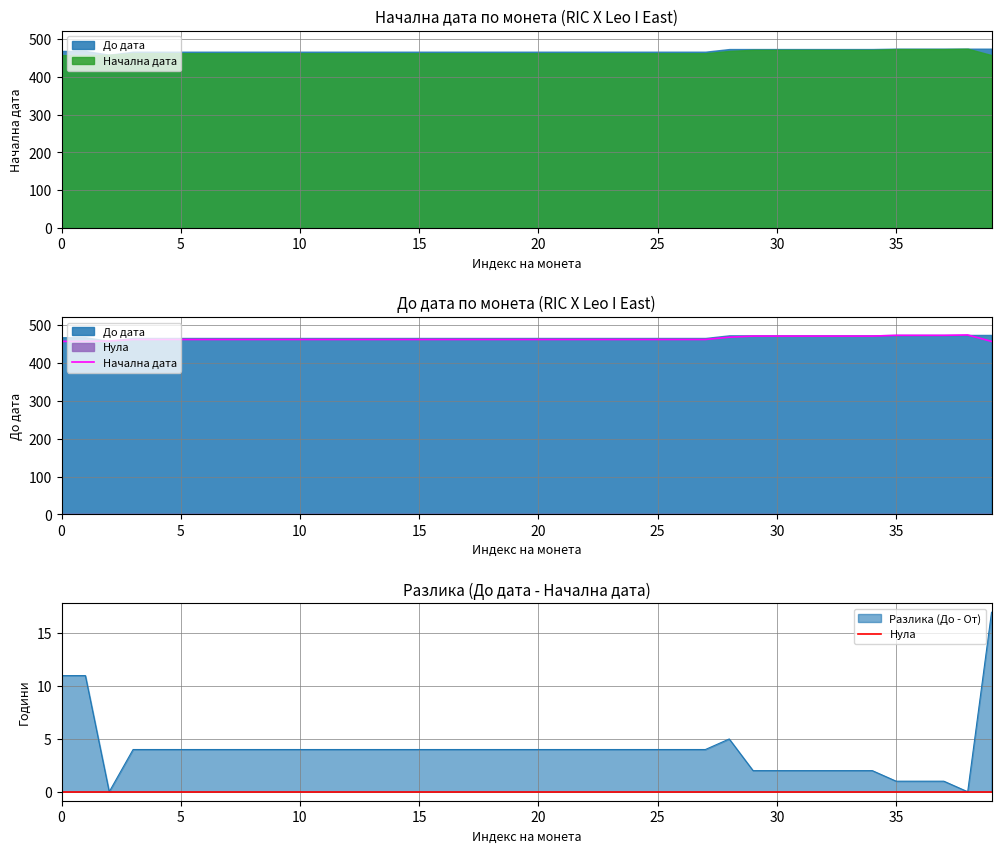

Is it true that Разлика (До - От) equals 1 at 30?

False